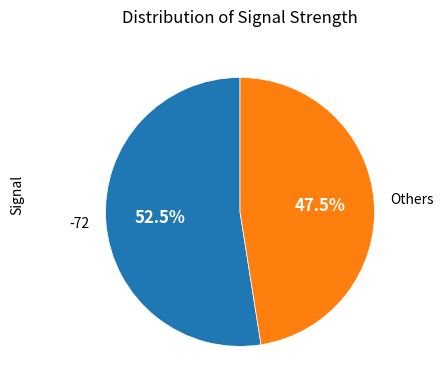

What portion of the pie excludes Others?

52.5%